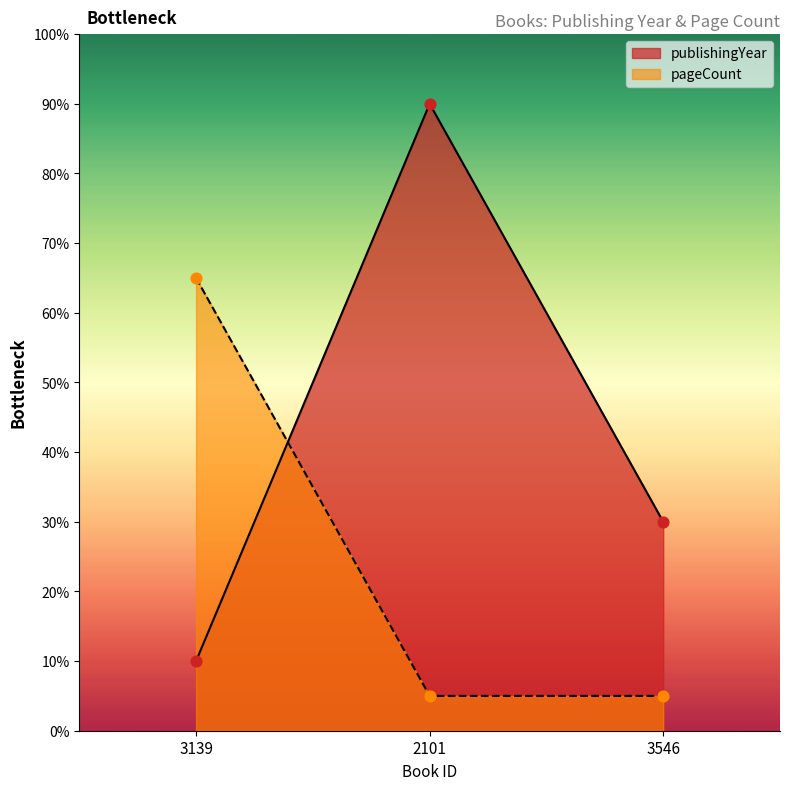

What are all the series names shown in the legend?

publishingYear, pageCount